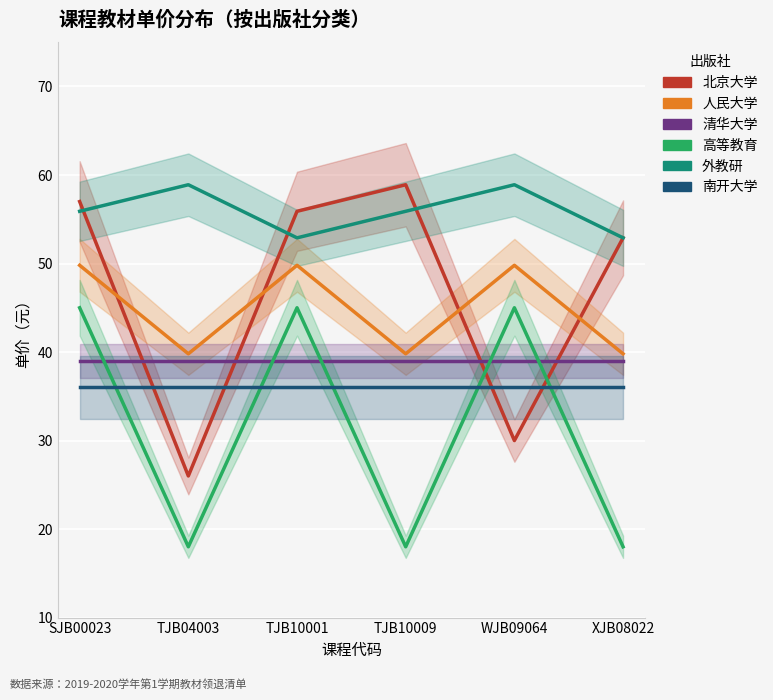

What are all the series names shown in the legend?

北京大学, 人民大学, 清华大学, 高等教育, 外教研, 南开大学